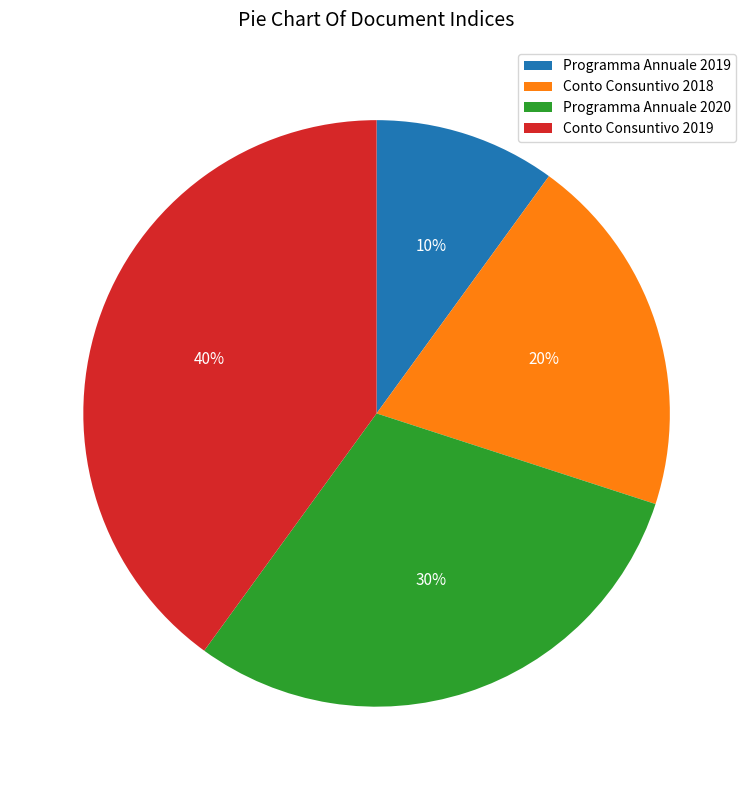

Combined, do Conto Consuntivo 2019 and Programma Annuale 2020 account for over 50%?

Yes